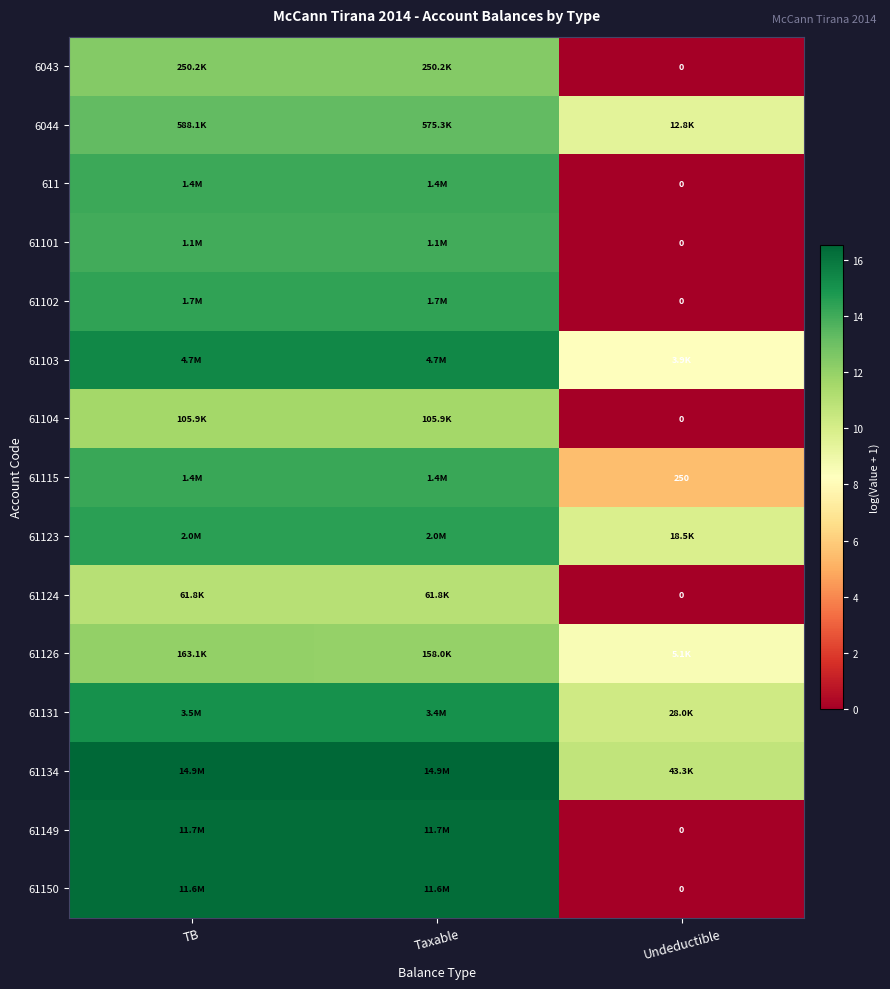

At which category is the sum across all series the highest?

TB